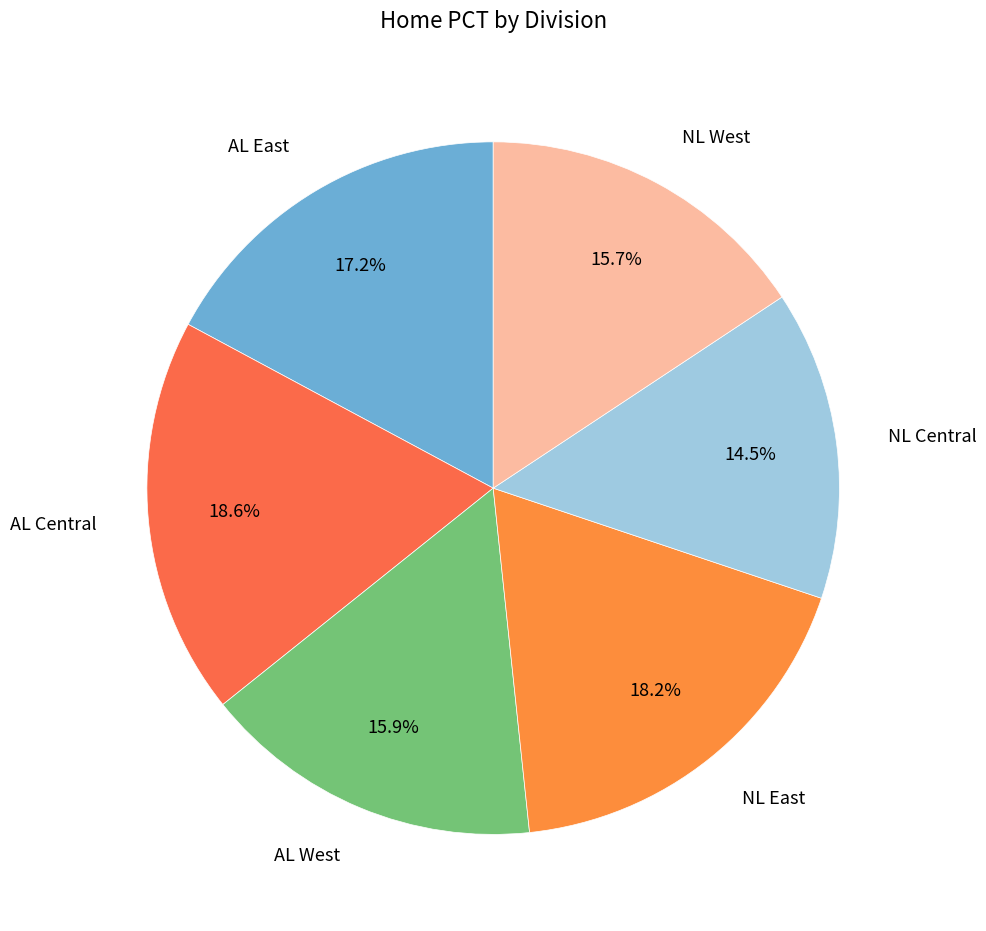

How many segments does this pie chart have?

6